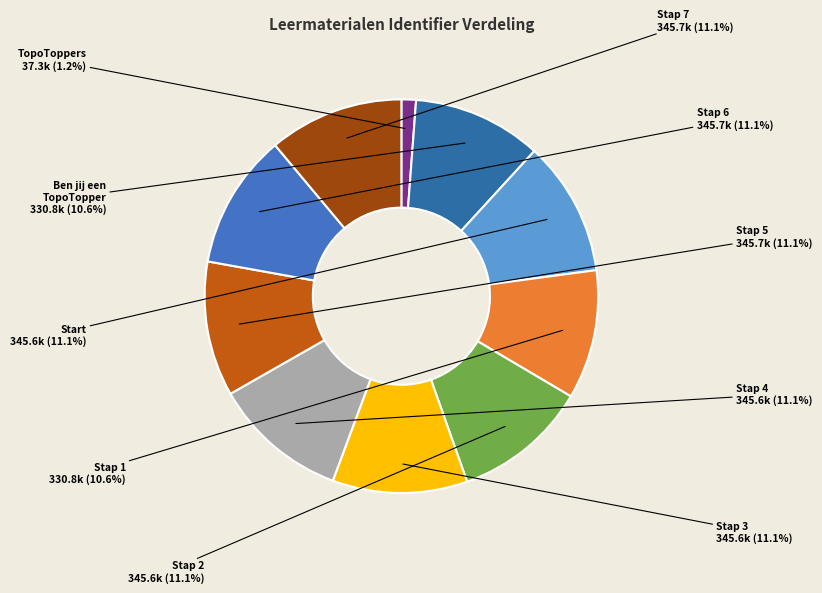

Does Stap 6 represent more than half of the total?

No